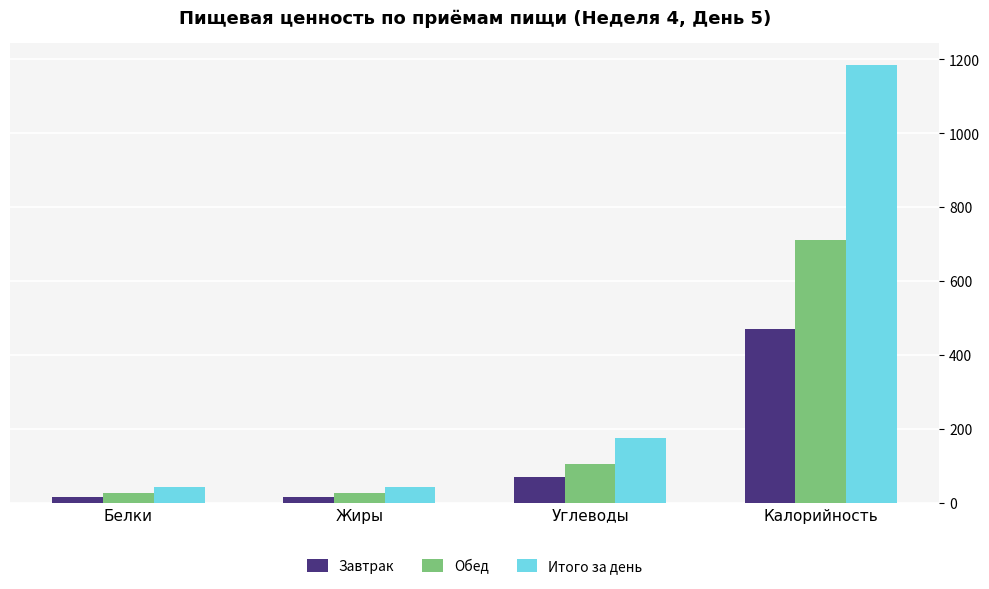

How many bars are there in total?

12